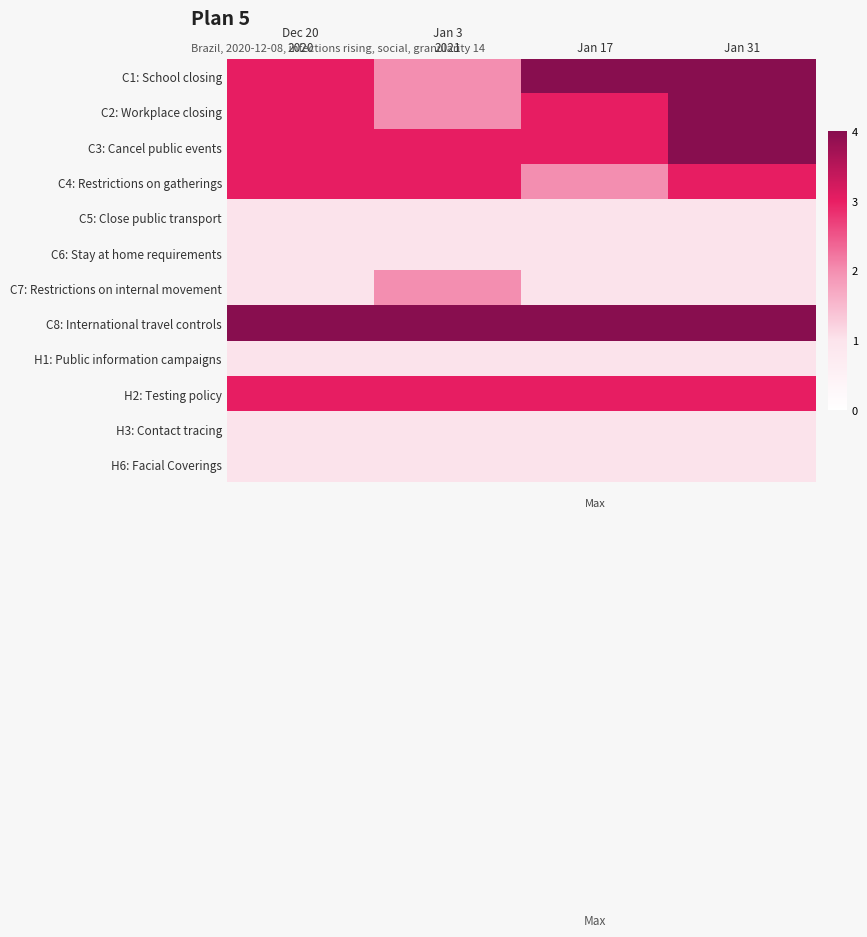

Between Jan 3
2021 and Jan 31, which is larger?

Jan 31